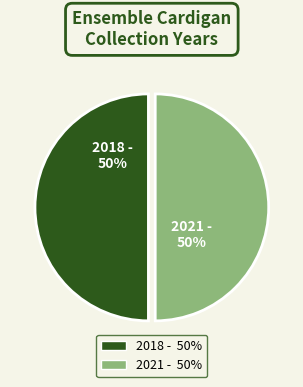

To the nearest percent, what portion does 2018 - represent?

50%